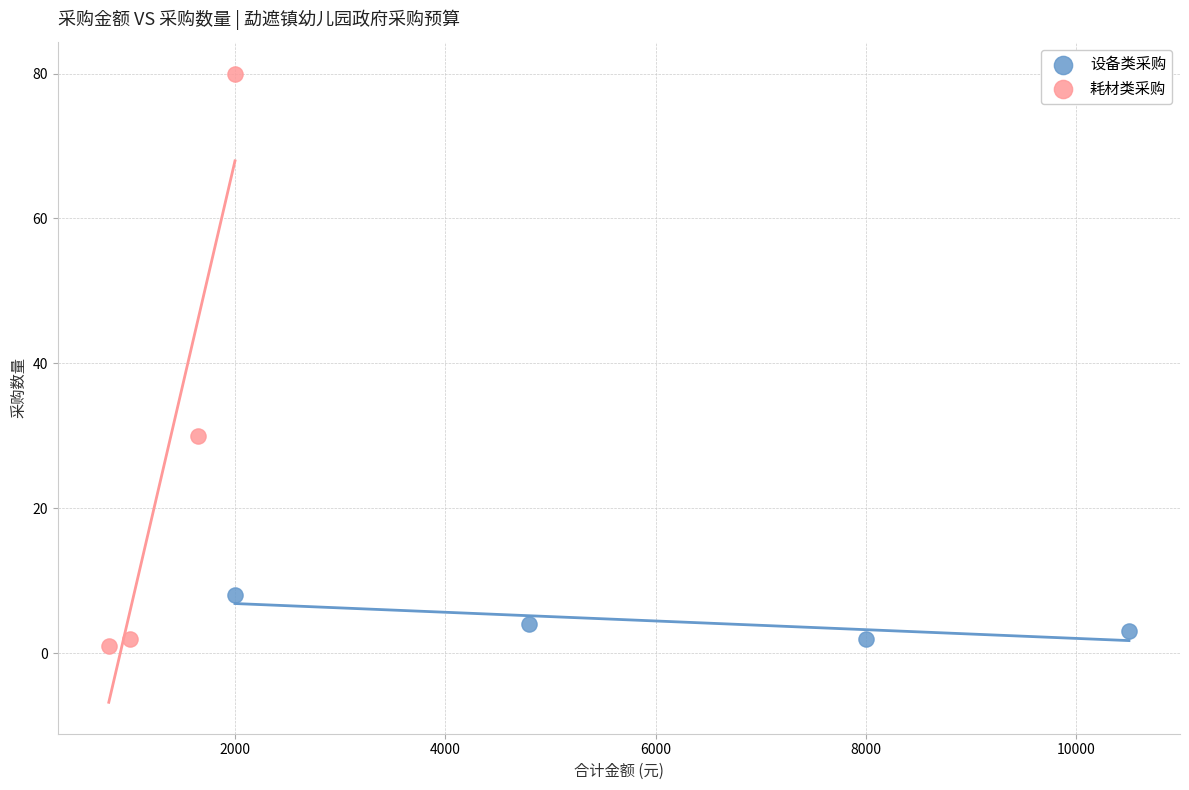

What are all the series names shown in the legend?

设备类采购, 耗材类采购